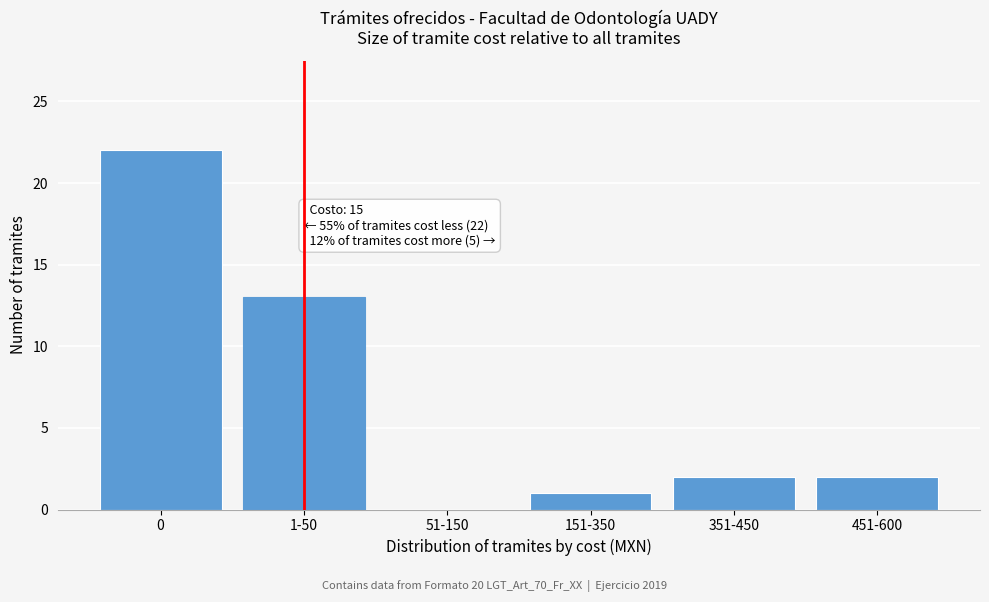

Reading right to left, extract all data points from this chart.

451-600=2	351-450=2	151-350=1	51-150=0	1-50=13	0=22